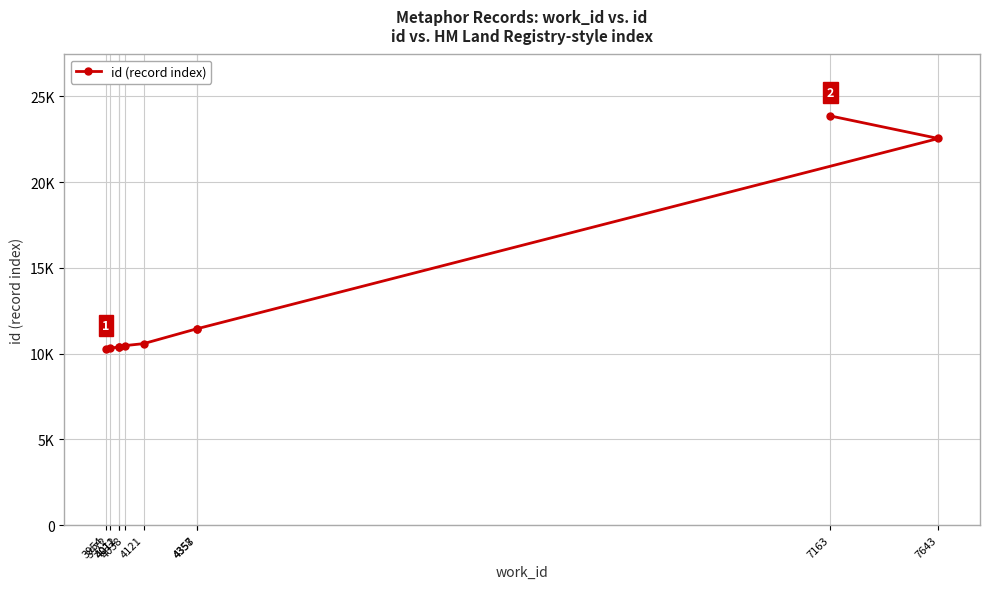

True or false: the data has more than 2 interior local peaks.

False